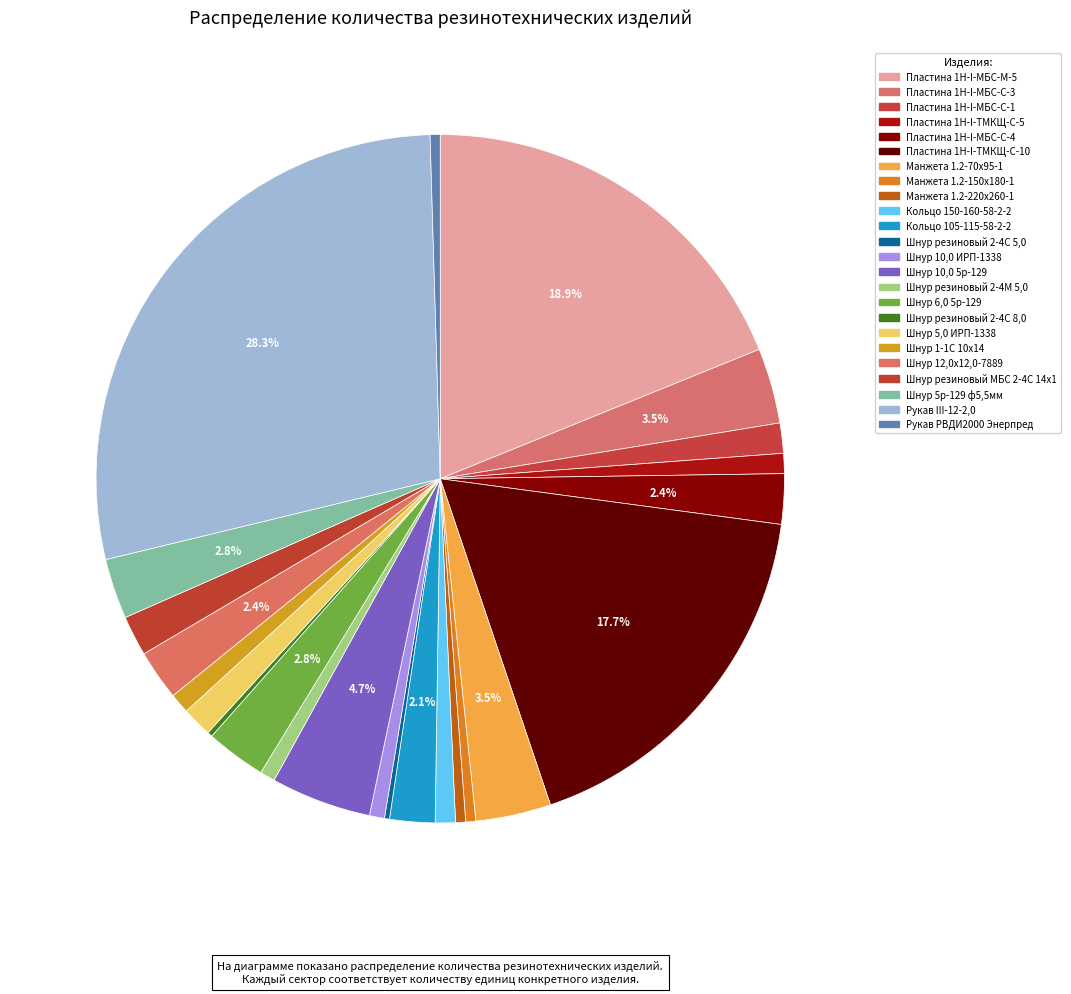

To the nearest percent, what is the average slice percentage?

4%